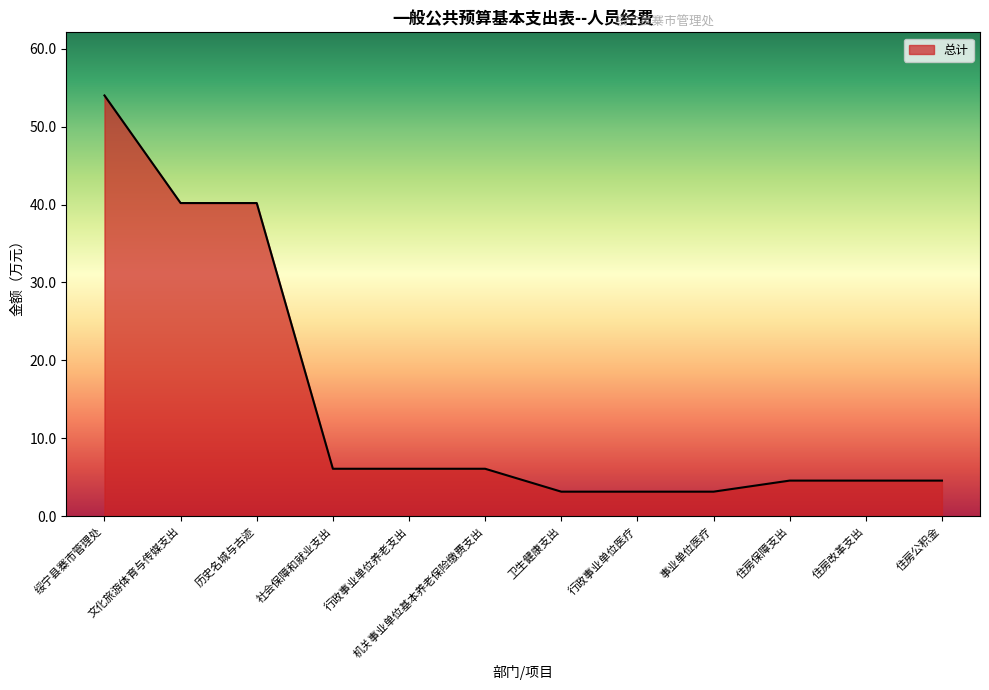

What is the difference between the values at 行政事业单位医疗 and 社会保障和就业支出?

2.9